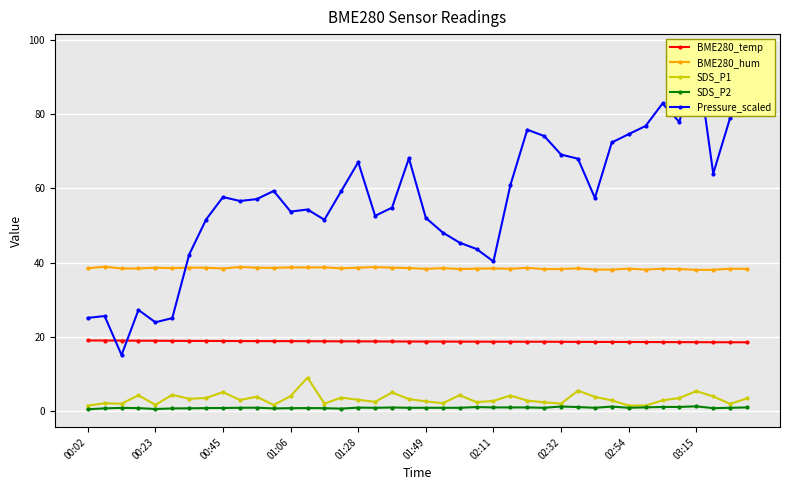

True or false: Pressure_scaled and SDS_P1 cross at least once.

False